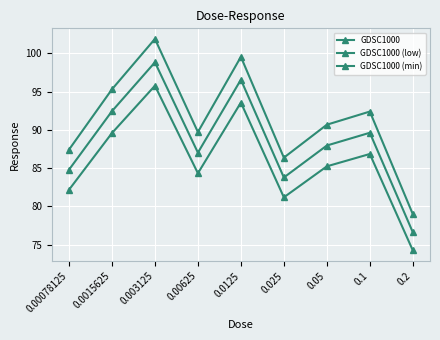

Is this an area chart (filled region under the line)?

No